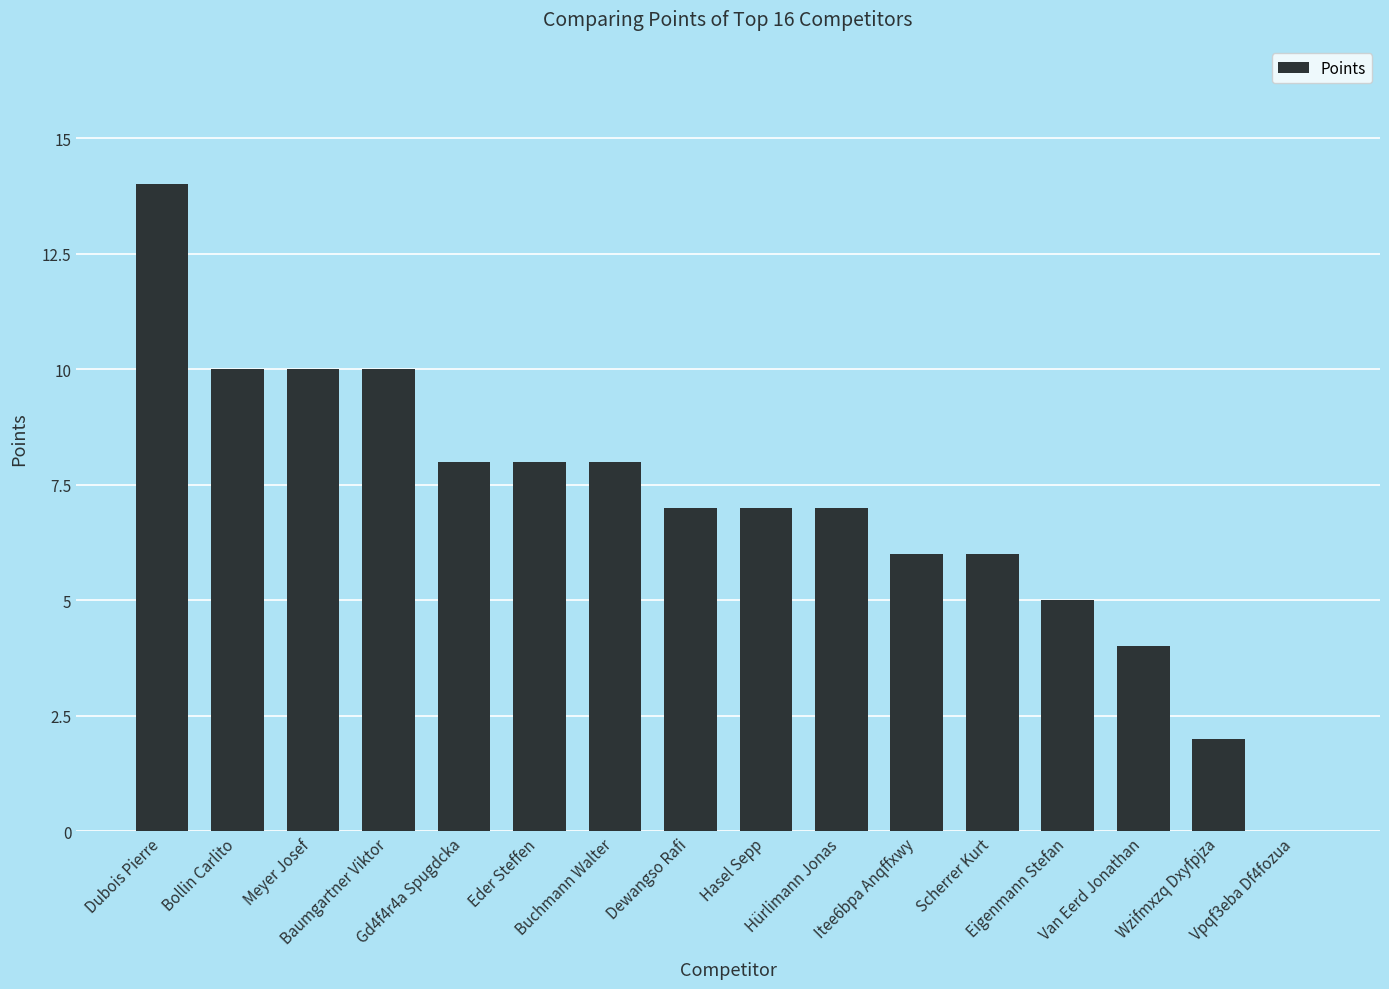

What is the change in value from Baumgartner Viktor to Hasel Sepp?

-3